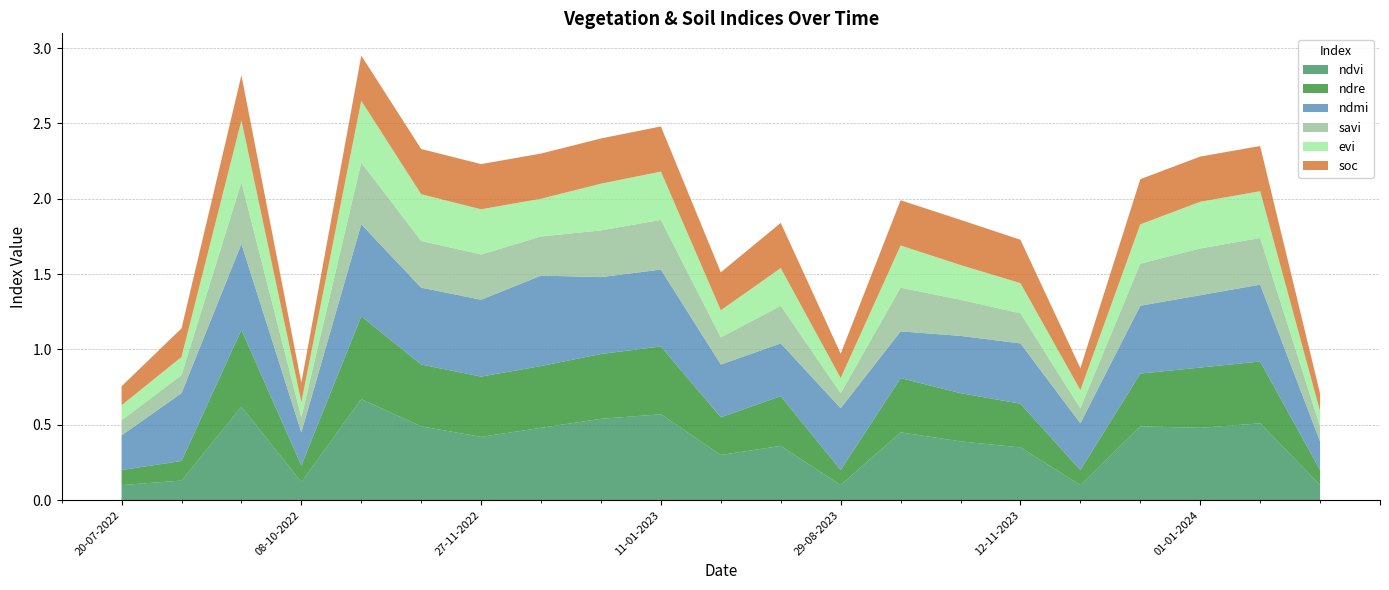

True or false: ndre has more than 0 interior local peaks.

True